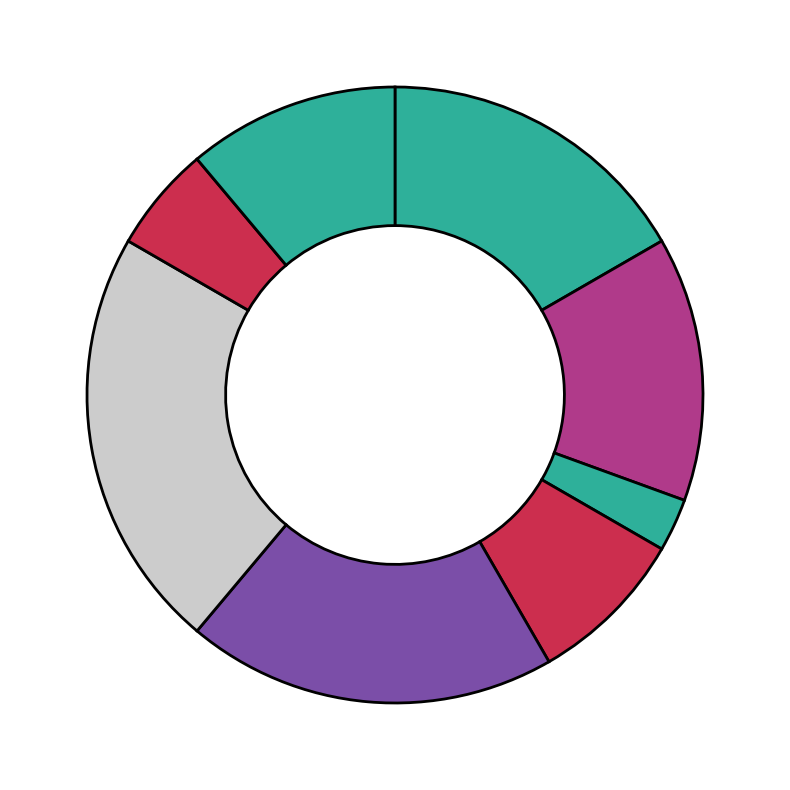

Is there any slice that represents more than half of the pie?

No